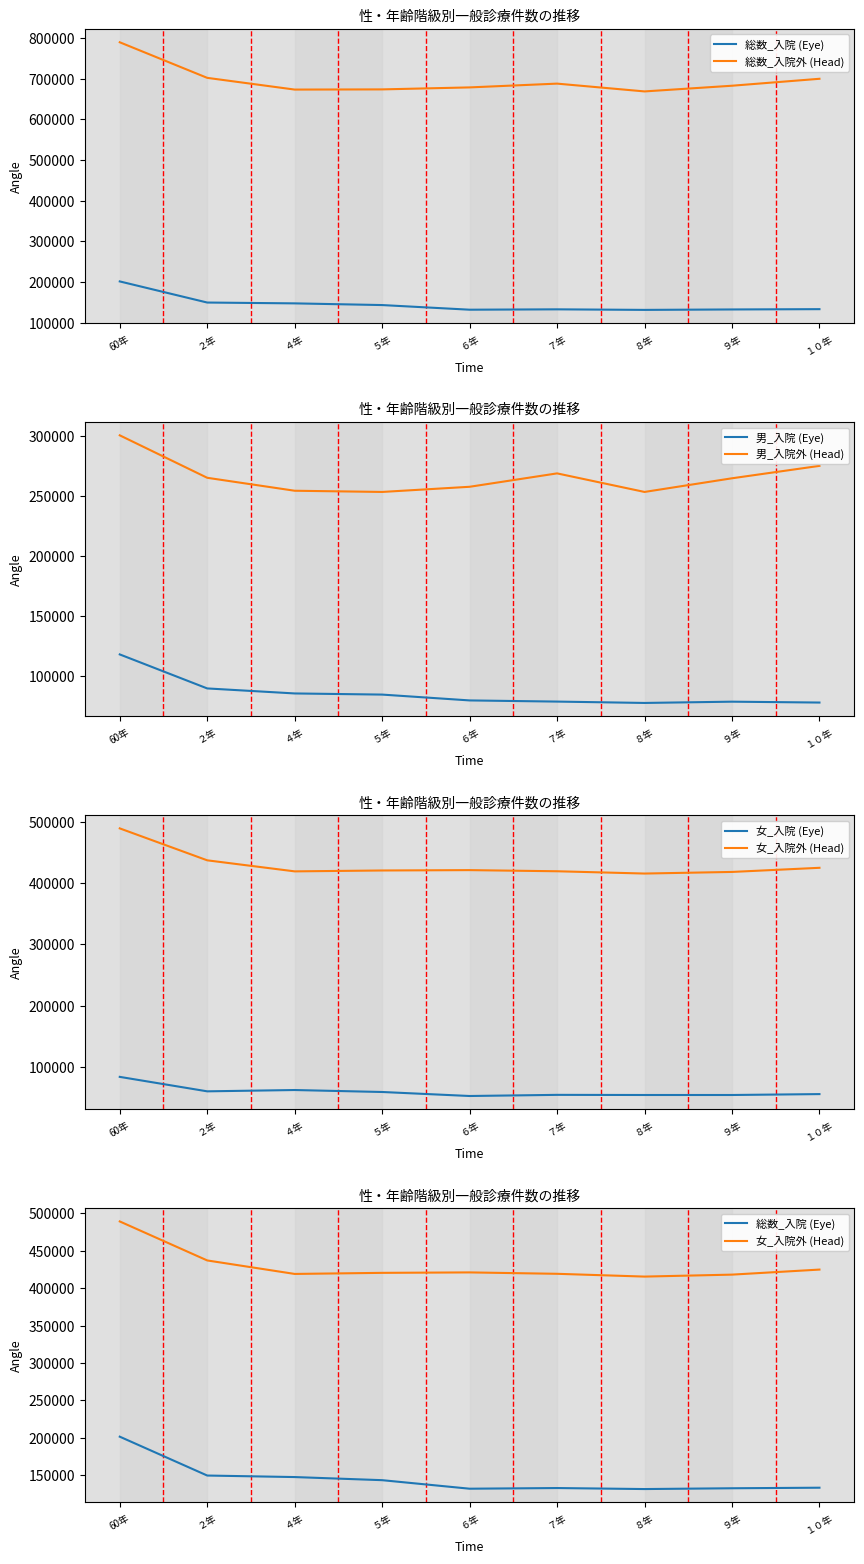

What is the label of the 5th point from the right?

６年